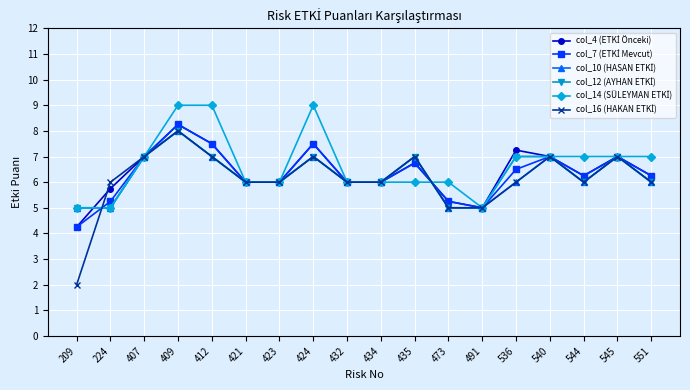

What is the total value across all series at 432?

36.0